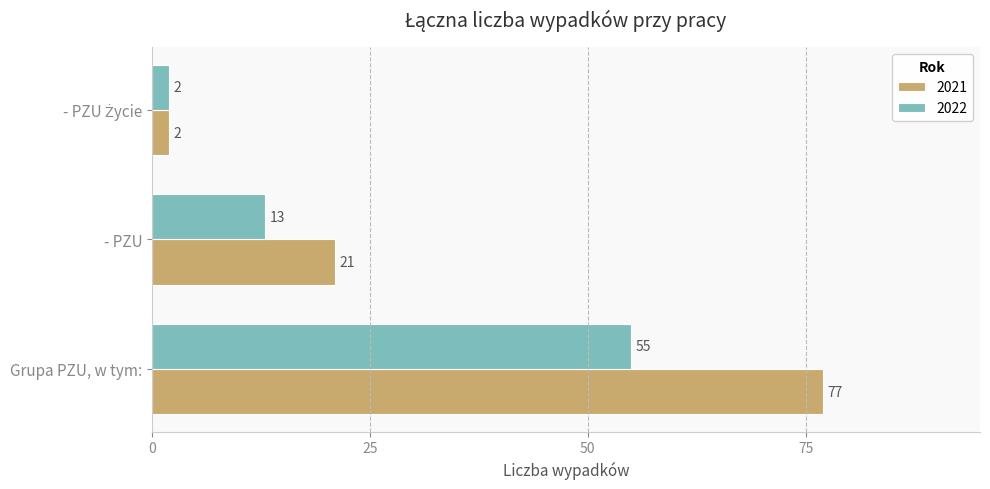

What is the sum of all 2021 values?

100